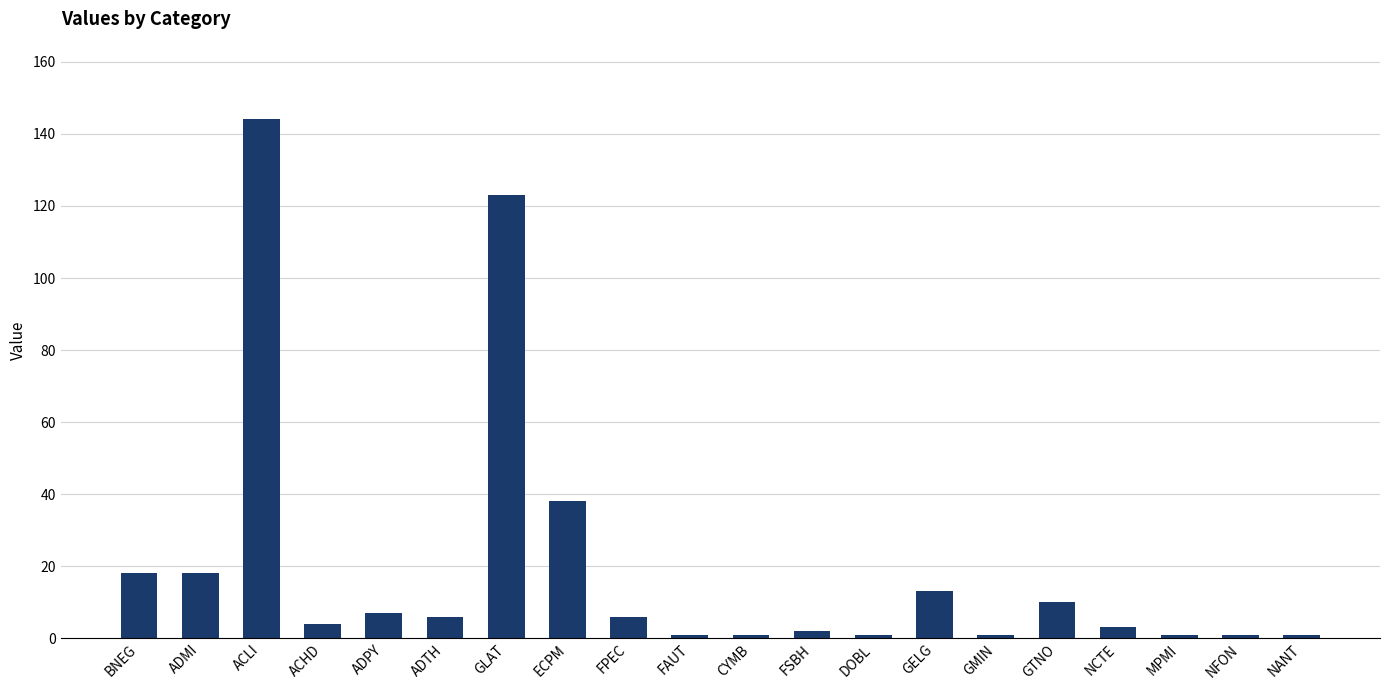

What is the label of the 20th bar from the left?

NANT